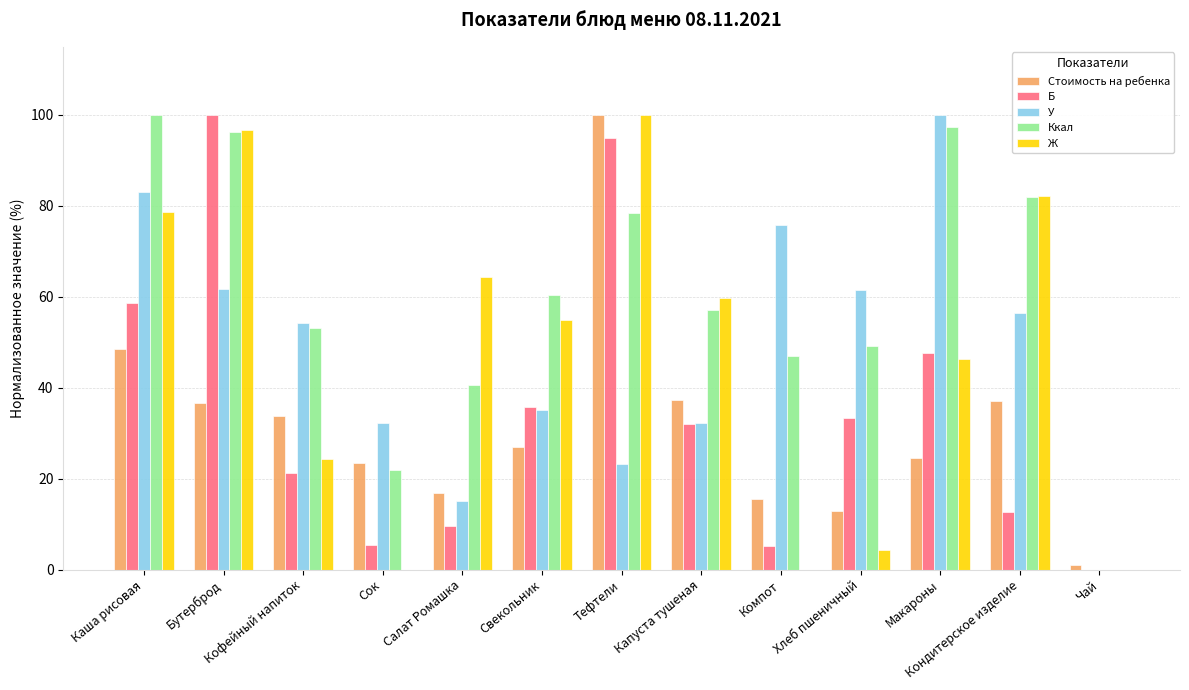

How many data points in У are above 54?

7